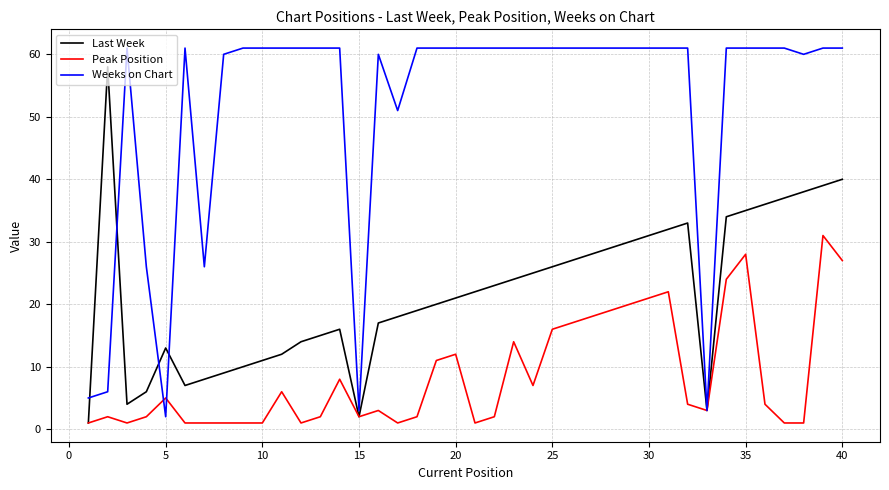

List the series in order of their peak value, lowest first.

Peak Position, Last Week, Weeks on Chart